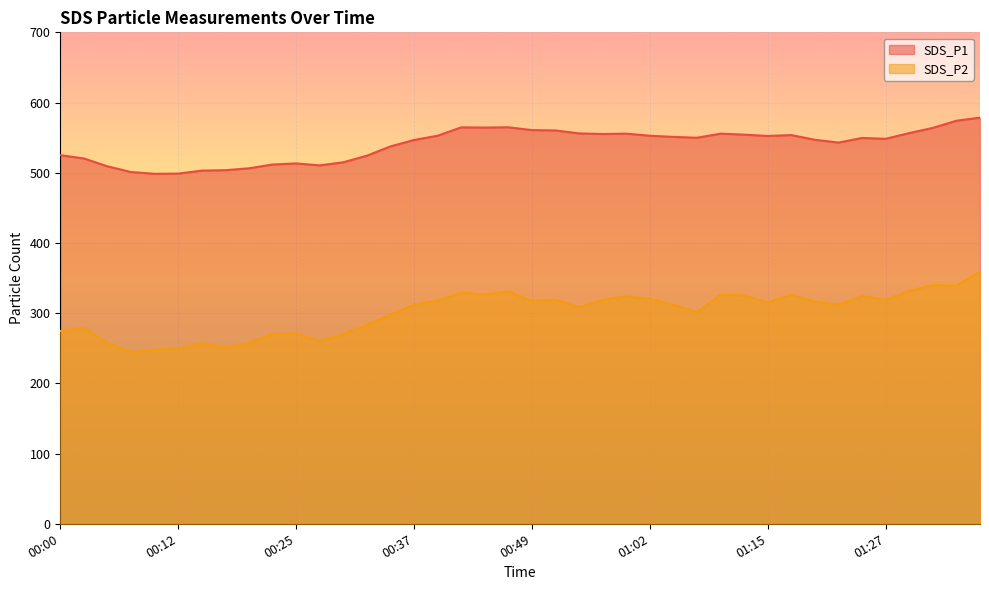

List the labels in order of SDS_P1 value, smallest first.

00:10, 00:12, 00:07, 00:15, 00:17, 00:20, 00:05, 00:27, 00:22, 00:25, 00:30, 00:02, 00:32, 00:00, 00:34, 01:22, 00:37, 01:20, 01:27, 01:25, 01:07, 01:04, 01:15, 01:02, 00:39, 01:17, 01:12, 00:57, 01:10, 00:59, 00:54, 01:30, 00:52, 00:49, 01:32, 00:44, 00:42, 00:47, 01:35, 01:37